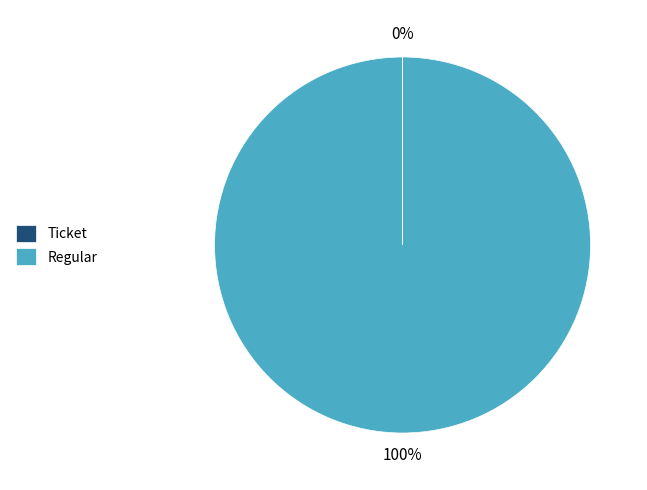

Which category accounts for the majority?

Regular